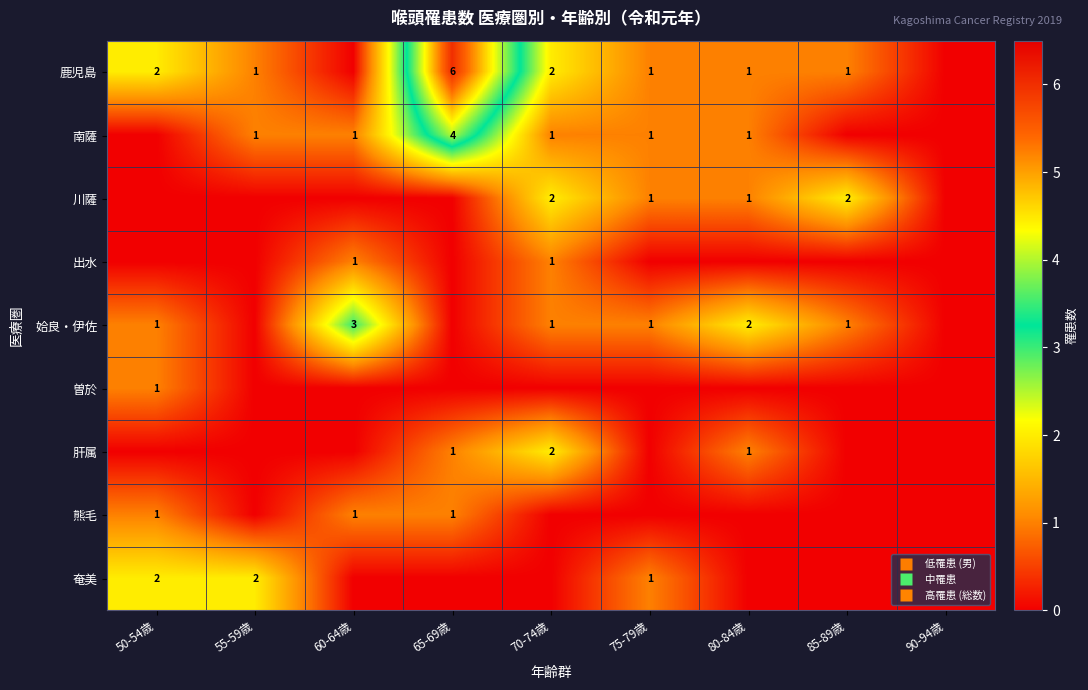

At which label does 鹿児島 first exceed 1?

50-54歳